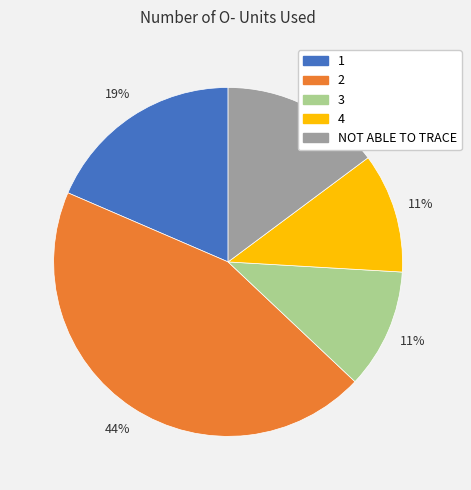

How many segments does this pie chart have?

5